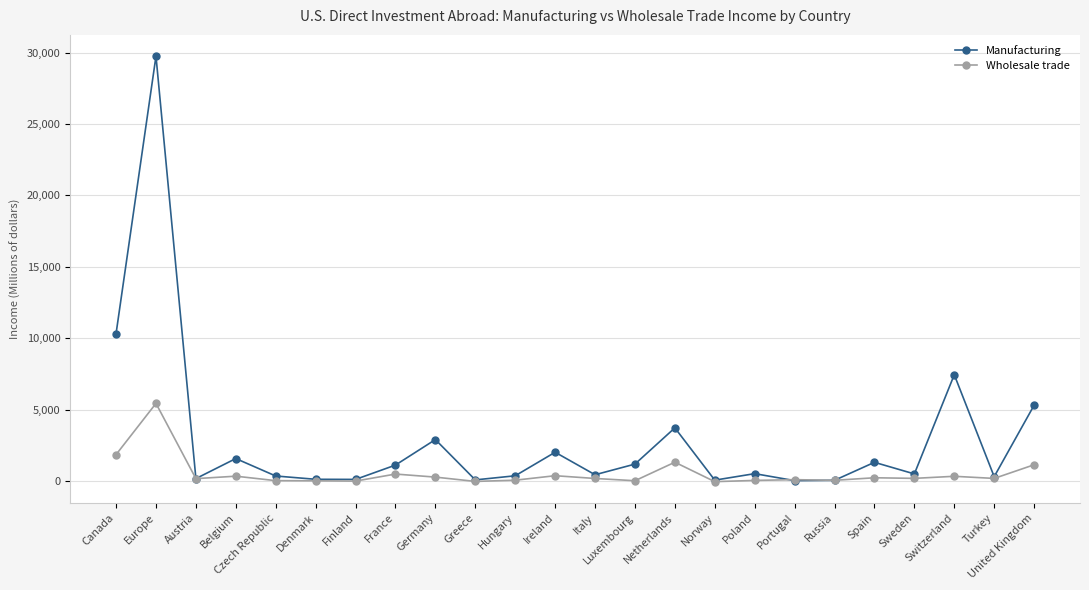

What is the total value across all series at Sweden?

679